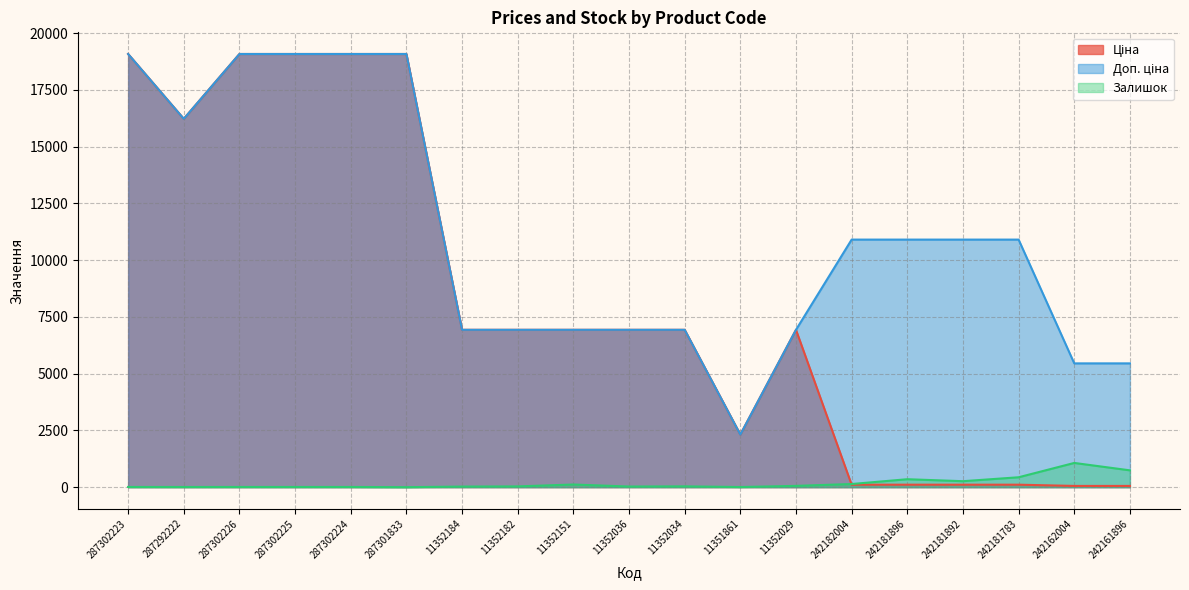

True or false: Залишок has a value of 167.5 at 242181896.

False